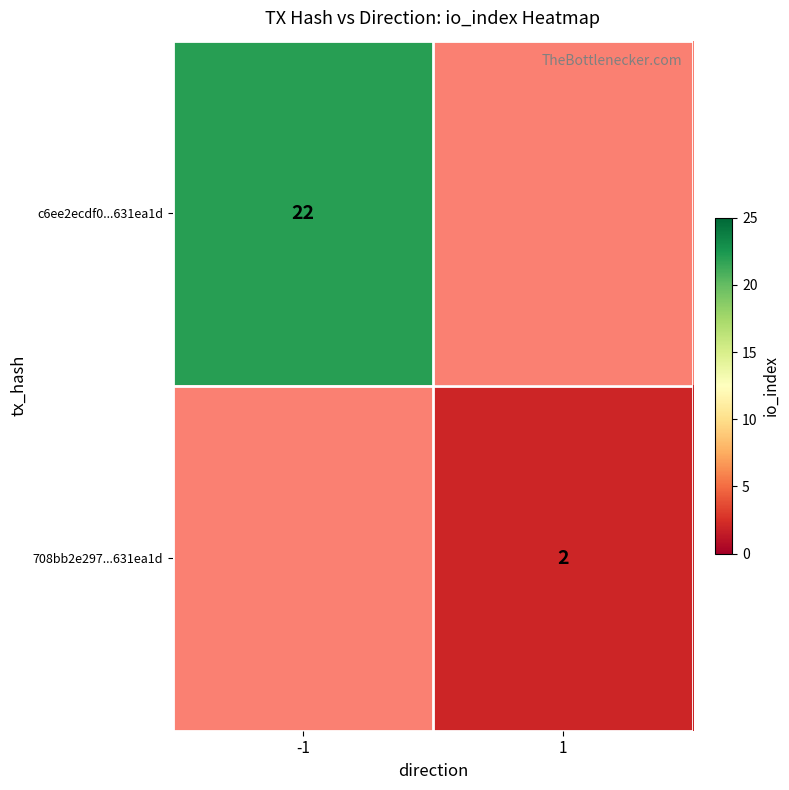

Which category has the lowest value across all series?

1